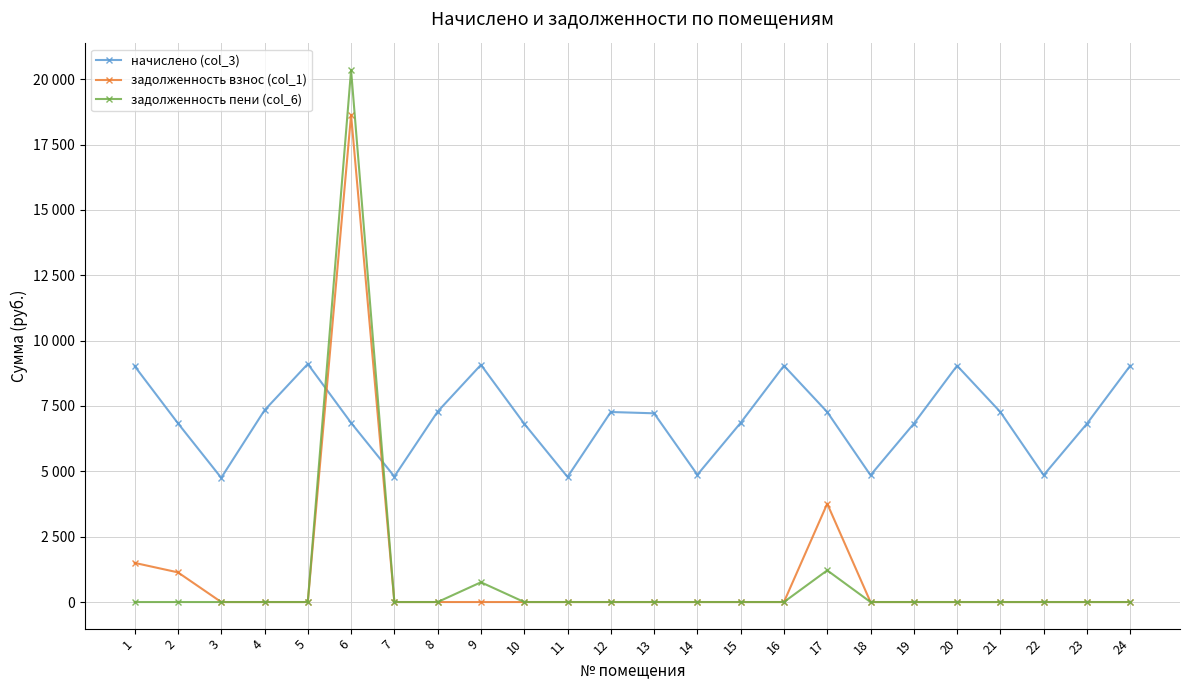

Reading right to left, transcribe all the data shown in this chart.

начислено (col_3): 24=9041.8	23=6822.7	22=4852.1	21=7269.8	20=9041.8	19=6822.7	18=4852.1	17=7269.8	16=9041.8	15=6855.8	14=4868.6	13=7220.2	12=7269.8	11=4785.8	10=6822.7	9=9074.9	8=7286.4	7=4802.4	6=6855.8	5=9108.0	4=7336.1	3=4752.7	2=6839.3	1=9025.2
задолженность взнос (col_1): 24=0.0	23=0.0	22=0.0	21=0.0	20=0.0	19=0.0	18=0.0	17=3761.9	16=0.0	15=0.0	14=0.0	13=0.0	12=0.0	11=0.0	10=0.0	9=0.0	8=0.0	7=0.0	6=18638.2	5=0.0	4=0.0	3=0.0	2=1134.8	1=1497.5
задолженность пени (col_6): 24=0.0	23=0.0	22=0.0	21=0.0	20=0.0	19=0.0	18=0.0	17=1211.6	16=0.0	15=0.0	14=0.0	13=0.0	12=0.0	11=0.0	10=0.0	9=756.2	8=0.0	7=0.0	6=20352.1	5=0.0	4=0.0	3=0.0	2=0.0	1=0.0